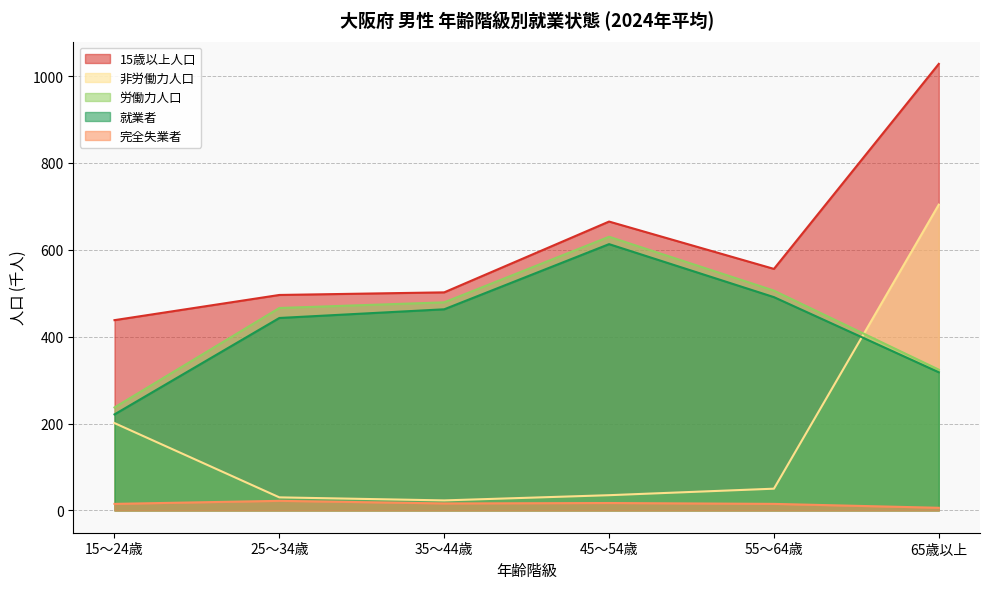

Rank the series at 65歳以上 from lowest to highest value.

完全失業者, 就業者, 労働力人口, 非労働力人口, 15歳以上人口